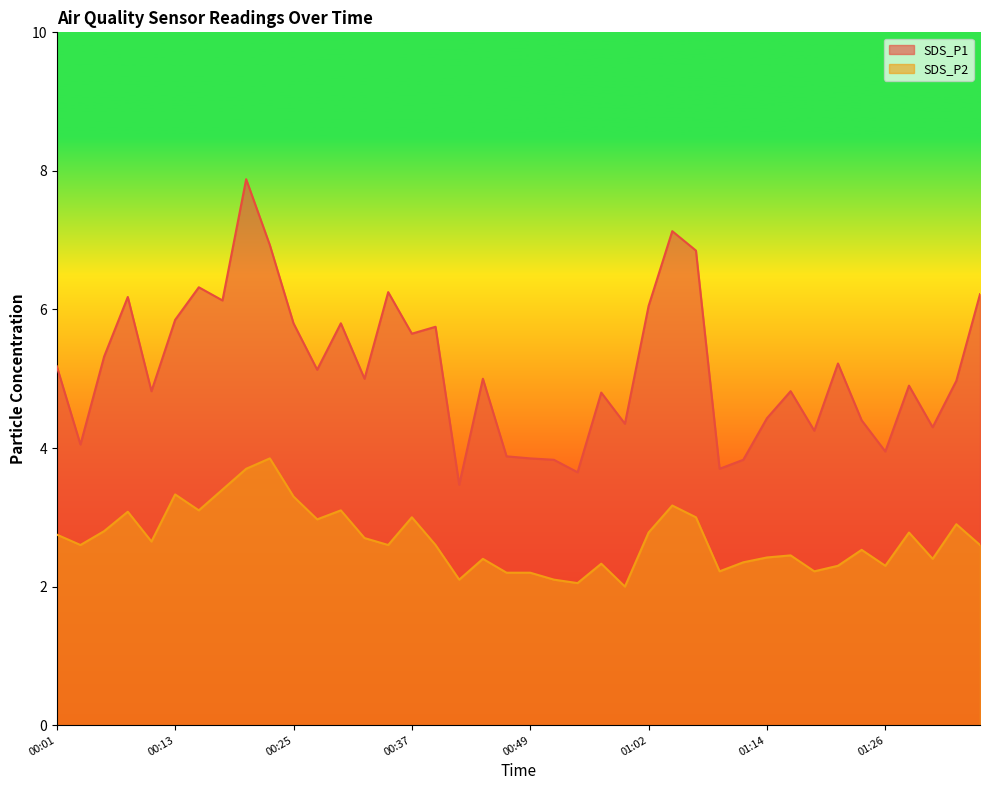

Is the value of SDS_P2 at 01:33 greater than the value of SDS_P1 at 00:47?

No